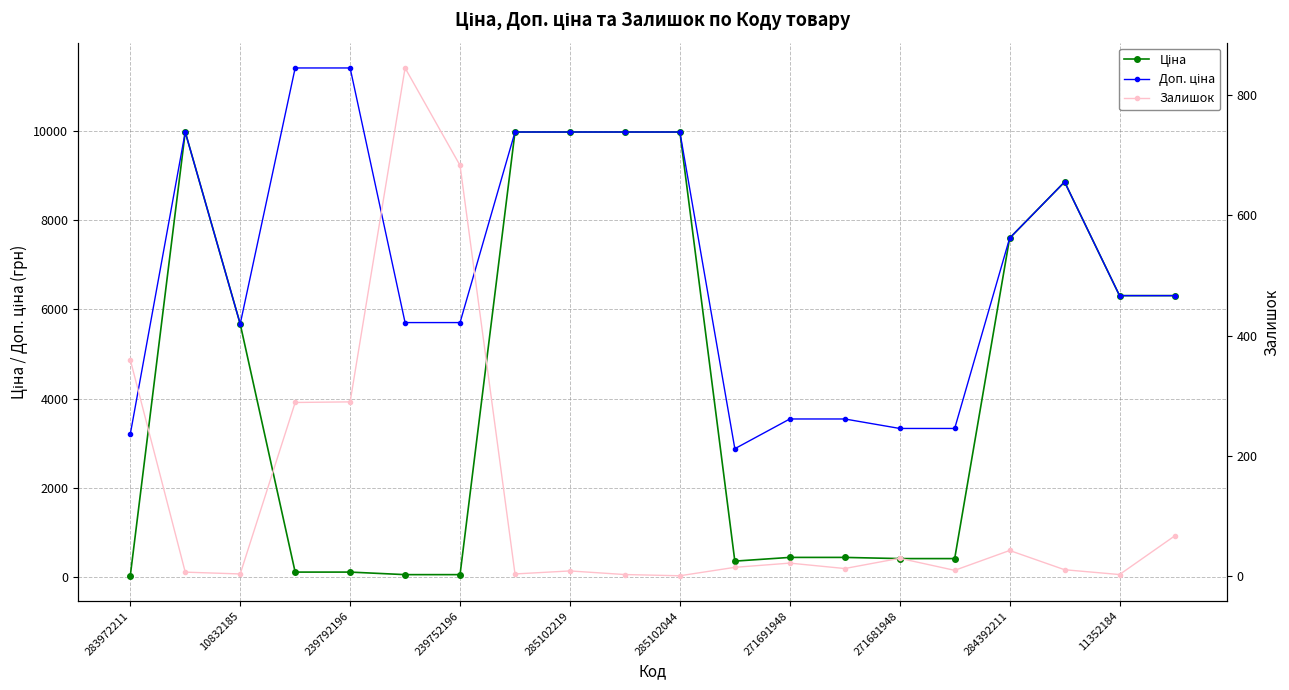

At which label is Залишок closest to 423?

283972211